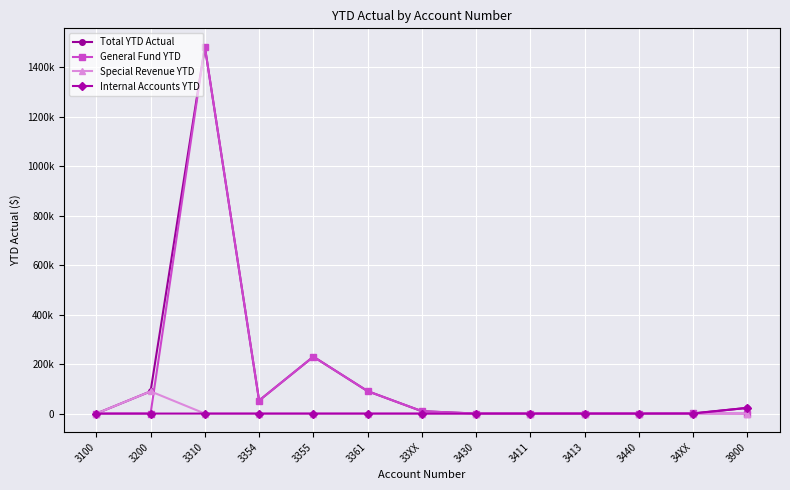

Which label corresponds to the smallest value in the chart?

3100